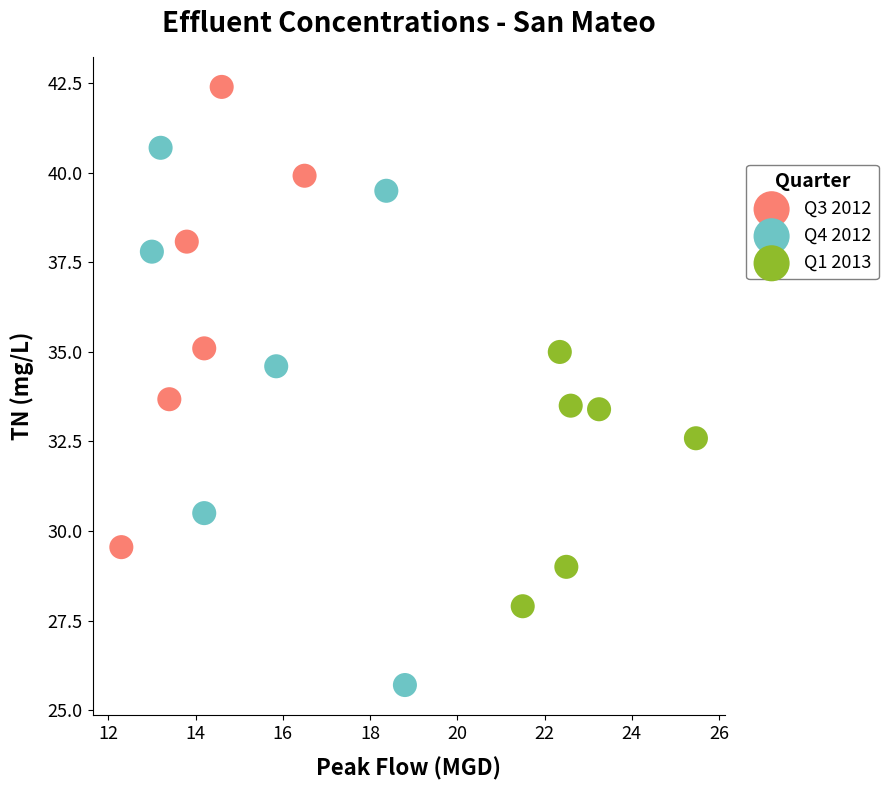

Which series reaches the minimum Y coordinate?

Q4 2012